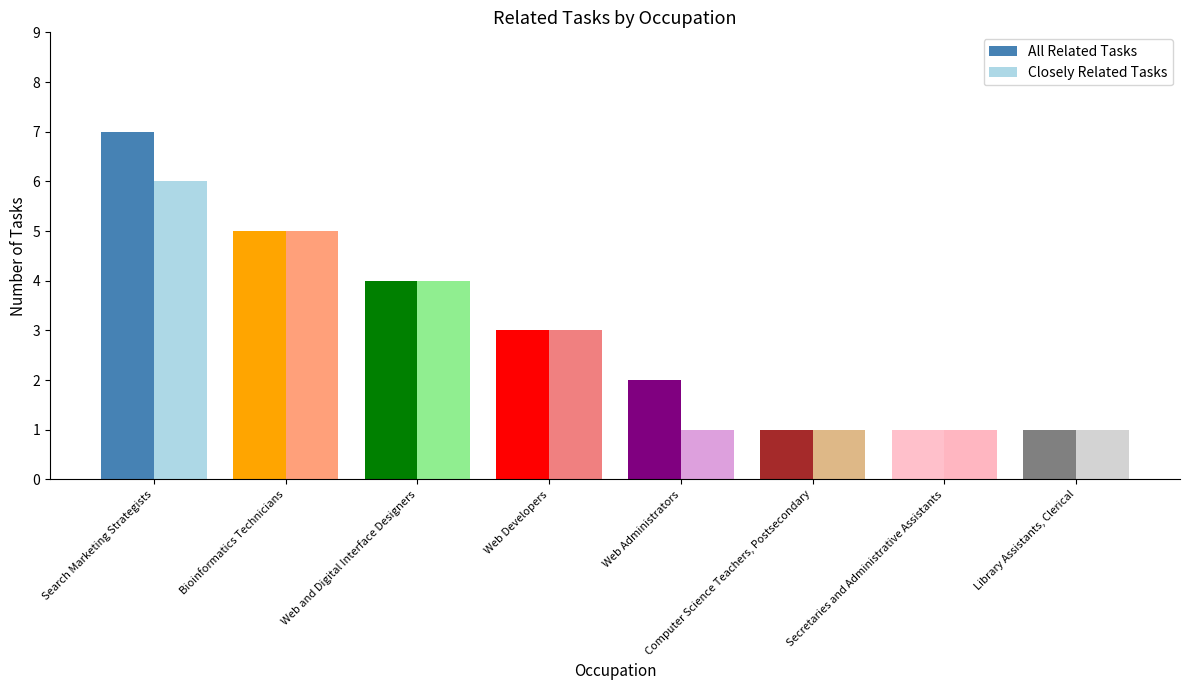

Is it true that Closely Related Tasks equals 5 at Web Developers?

False